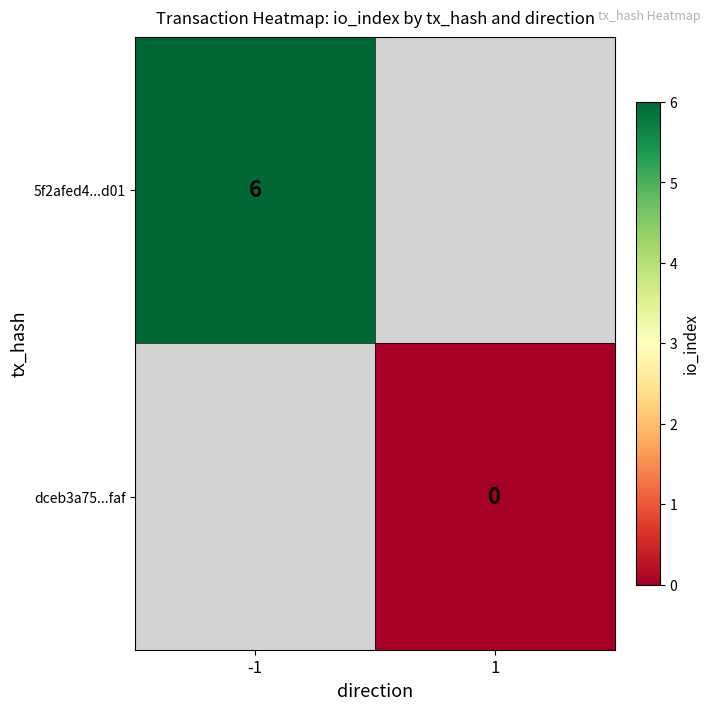

The 5f2afed4...d01 series shows 6 at -1. True or false?

True